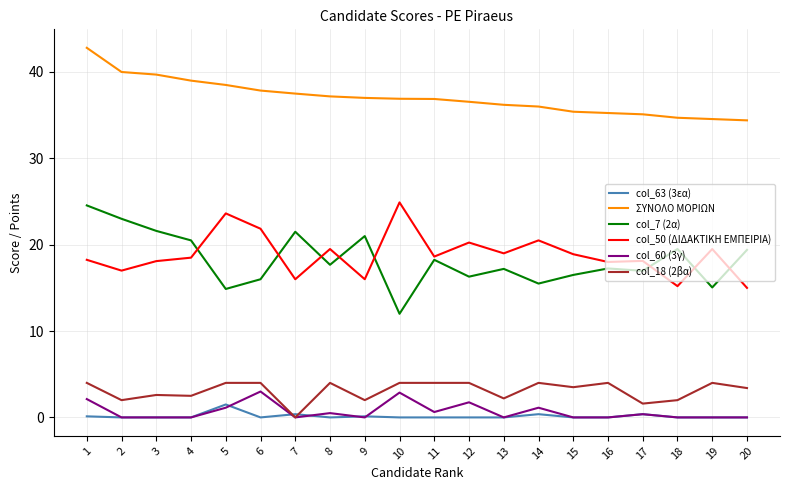

The col_50 (ΔΙΔΑΚΤΙΚΗ ΕΜΠΕΙΡΙΑ) series shows 19.5 at 8. True or false?

True